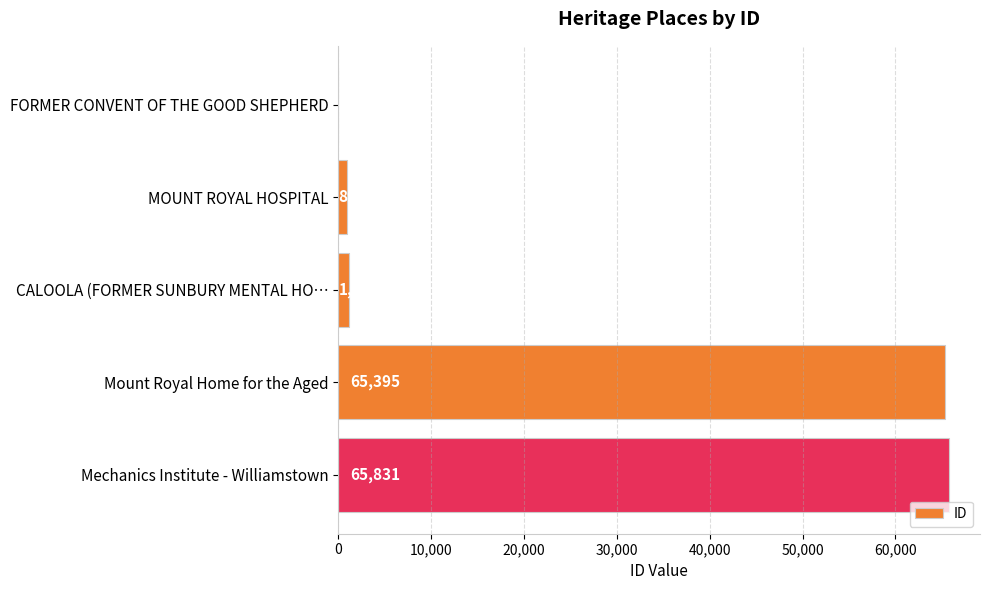

Reading bottom to top, what are all the values shown in this chart?

Mechanics Institute - Williamstown=65831	Mount Royal Home for the Aged=65395	CALOOLA (FORMER SUNBURY MENTAL HO…=1131	MOUNT ROYAL HOSPITAL=899	FORMER CONVENT OF THE GOOD SHEPHERD=1